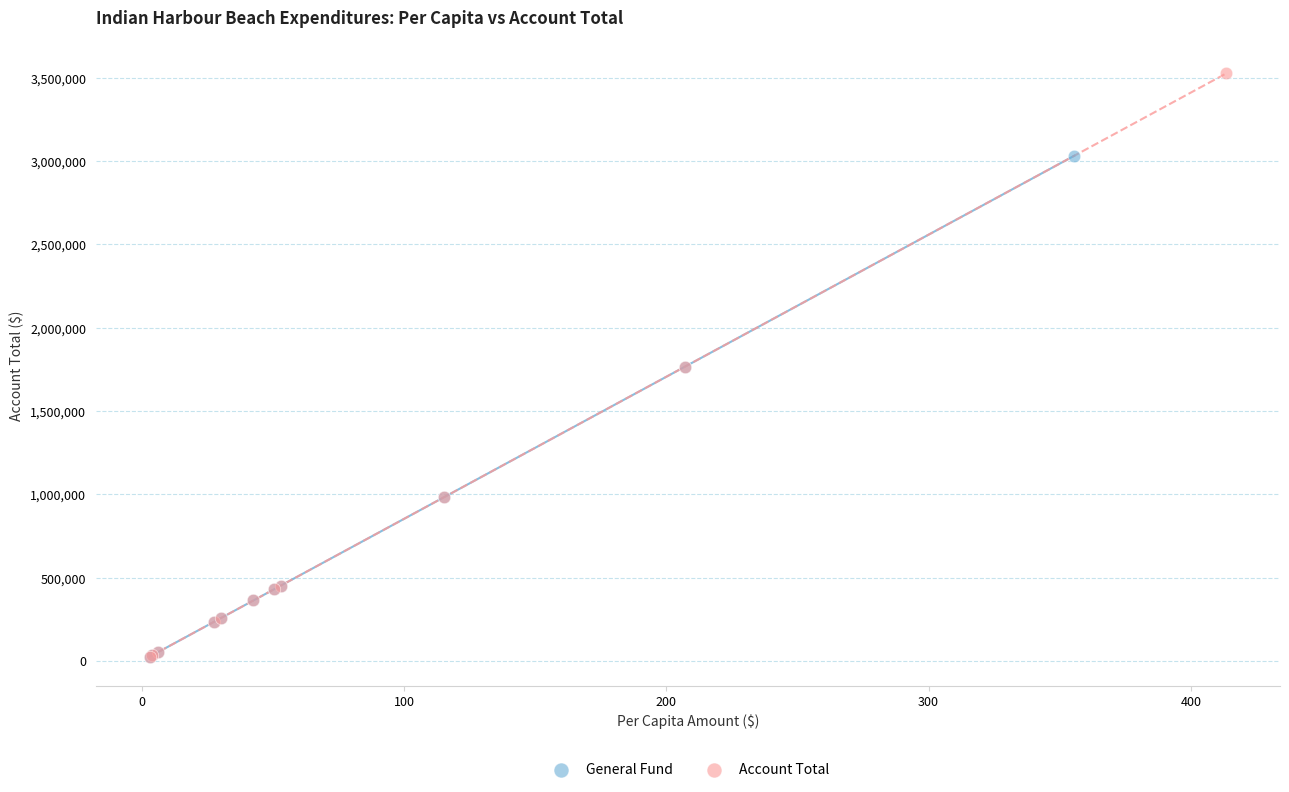

Which series has the largest Y range (max minus min)?

Account Total